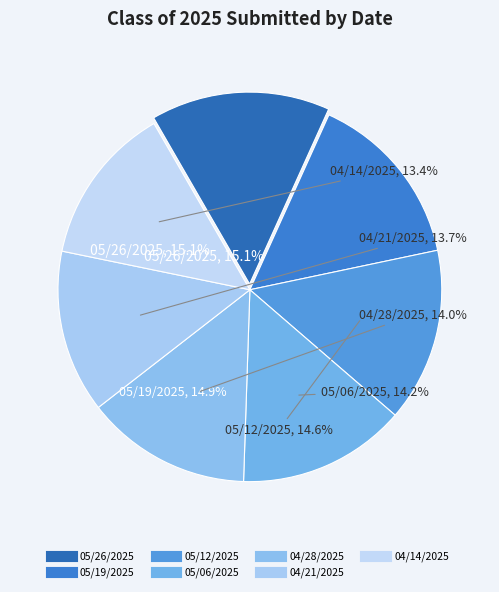

Is it true that 05/06/2025 is 21% of the pie?

False